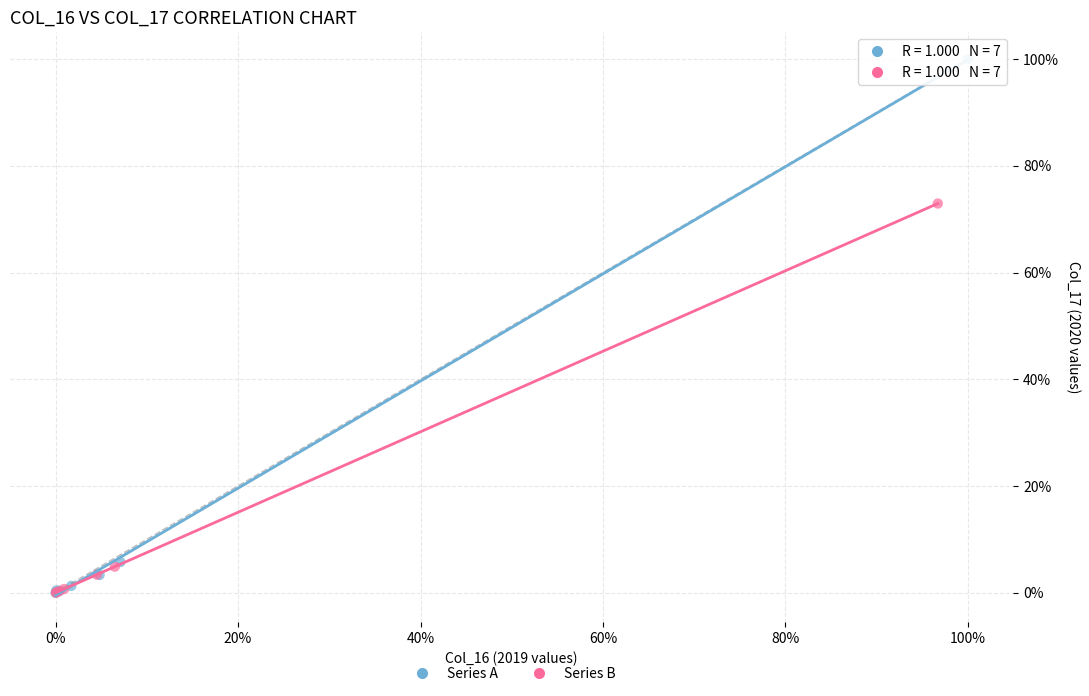

Which series has the largest Y range (max minus min)?

Series A